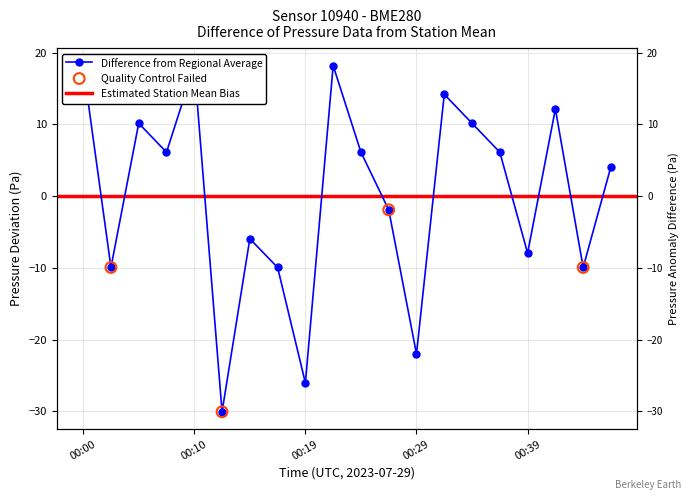

What is the change in value from 00:22 to 00:39?

-26.1